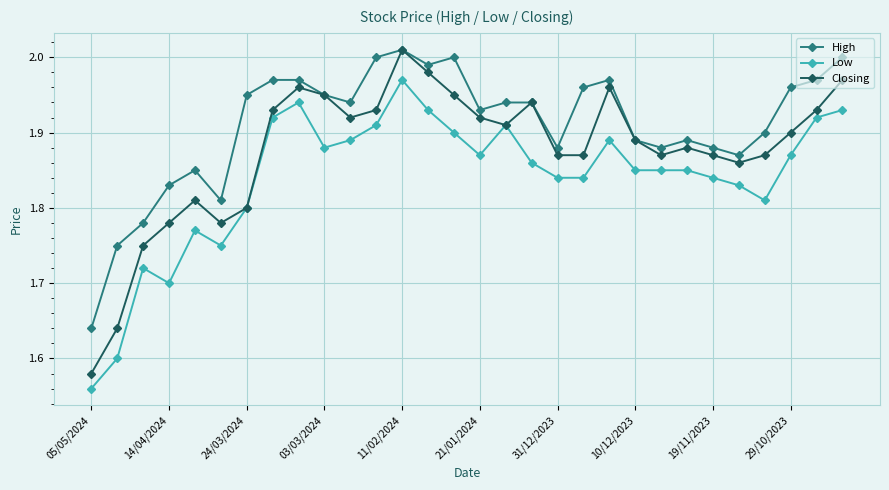

In Closing, how many points are higher than both neighbors (excluding endpoints)?

6